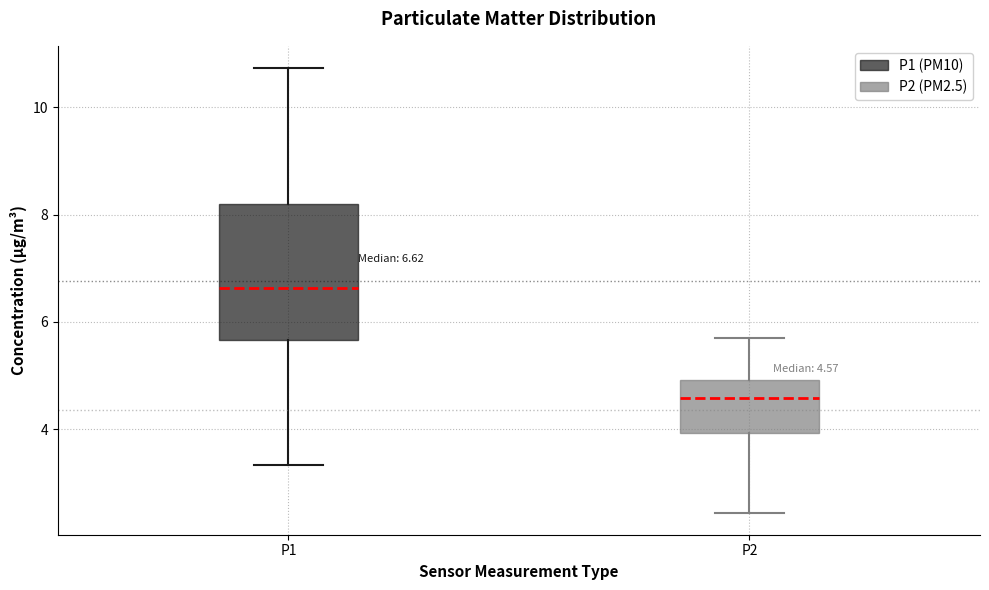

Which box's median line is the lowest?

P2